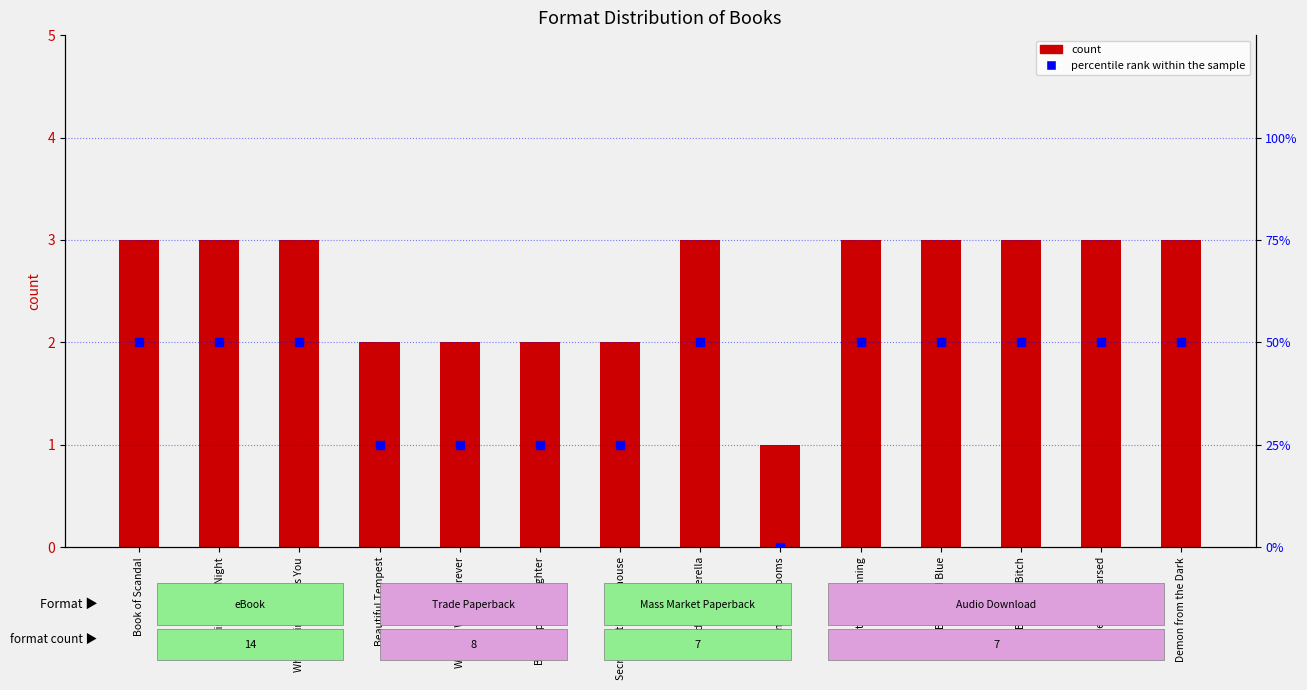

What are all the series names shown in the legend?

count, percentile rank within the sample